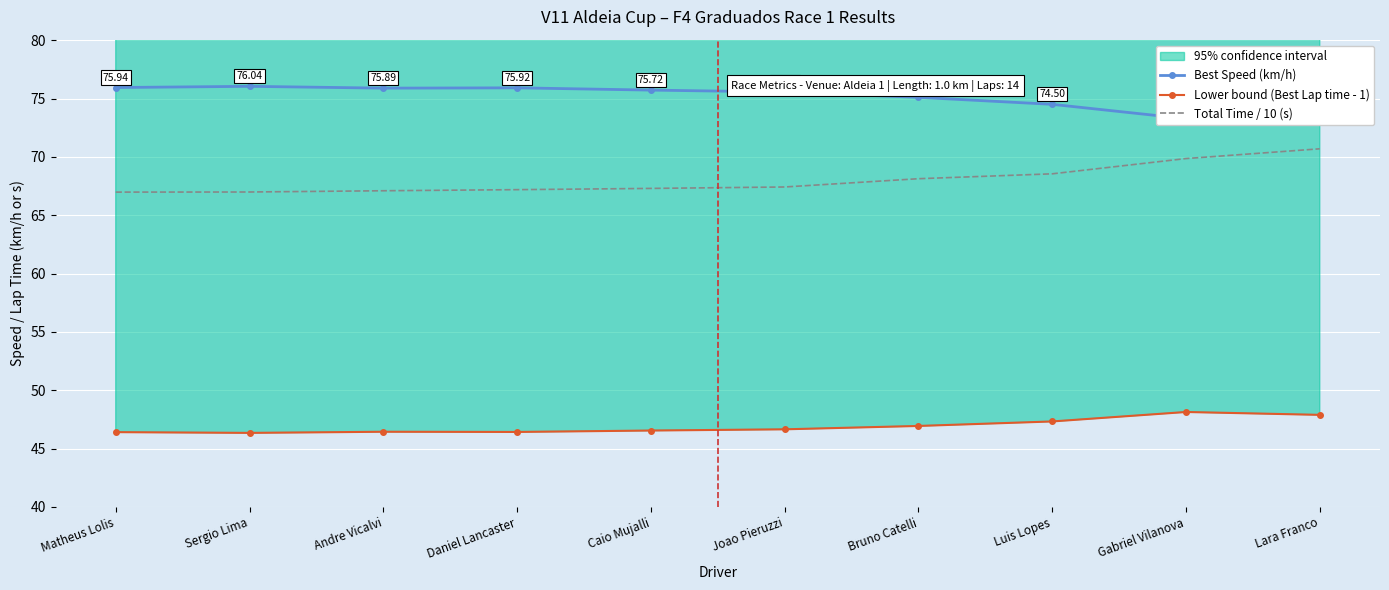

How many data points does each series have?

10